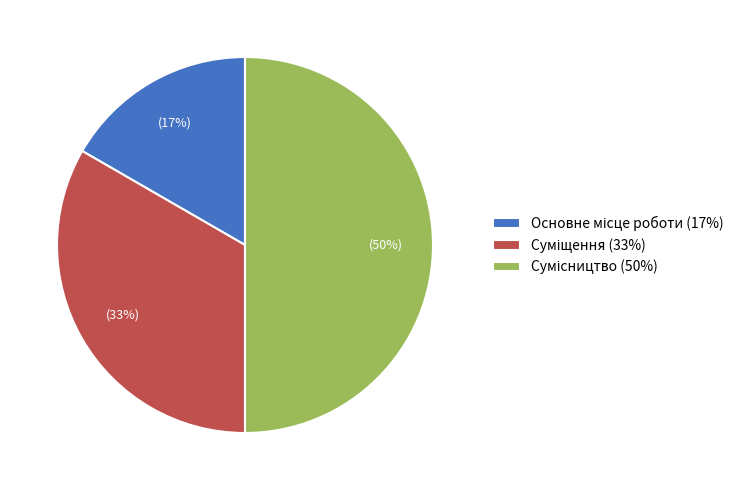

To the nearest percent, what is the difference between the largest and smallest slice percentages?

33%